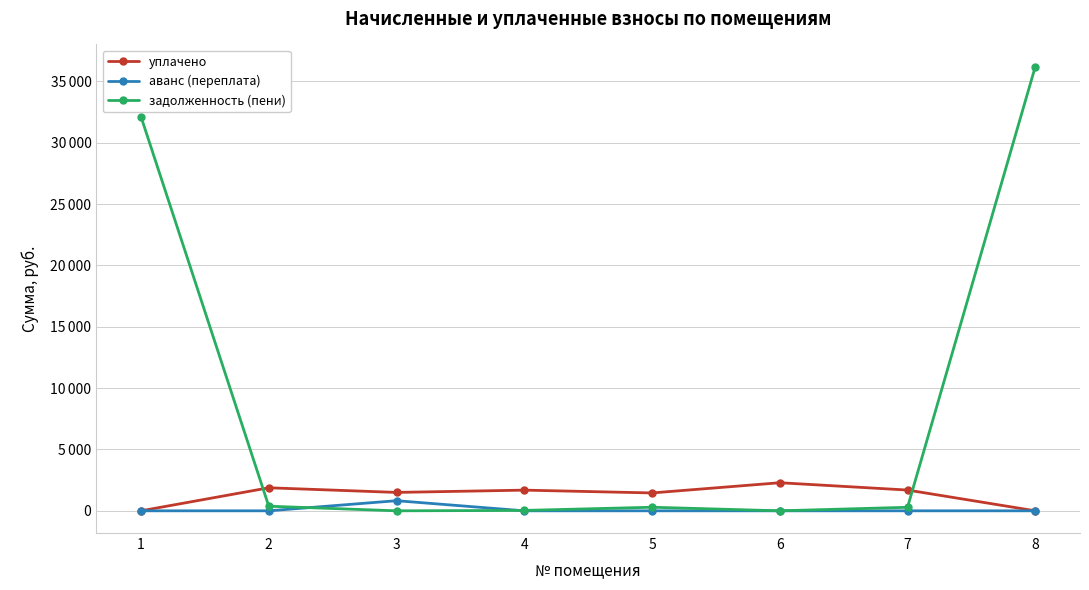

True or false: задолженность (пени) has a value of 36206.6 at 8.

True